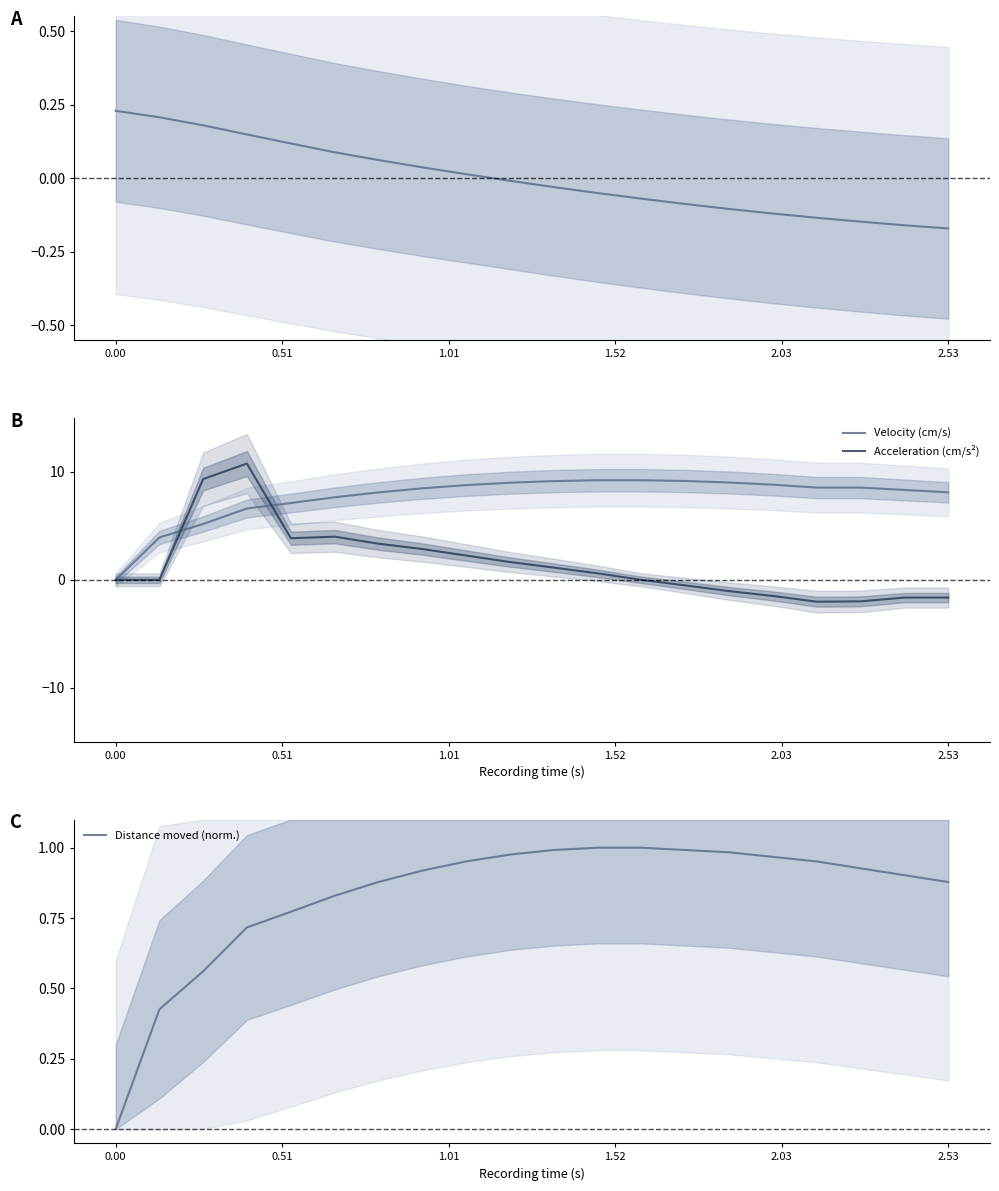

What is the highest value of the Velocity (cm/s) series?

9.2